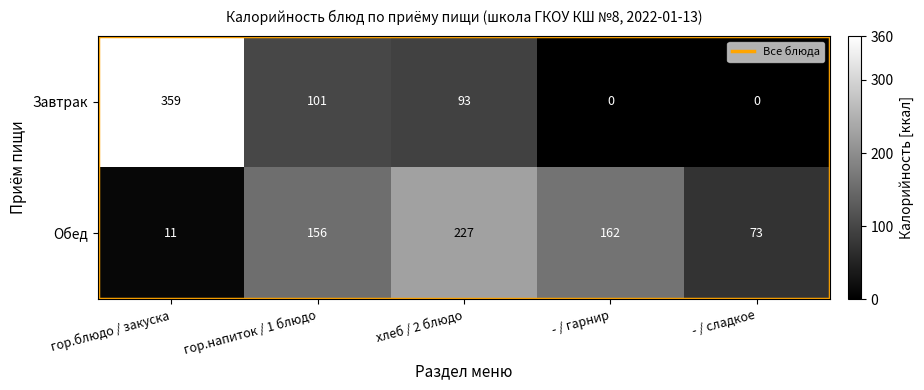

What is the greatest value displayed?

359.0